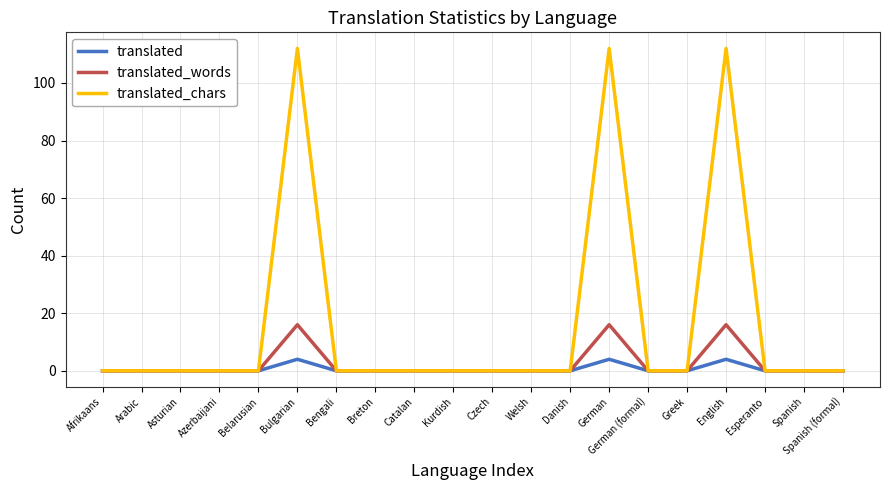

The translated_chars series shows 112 at English. True or false?

True